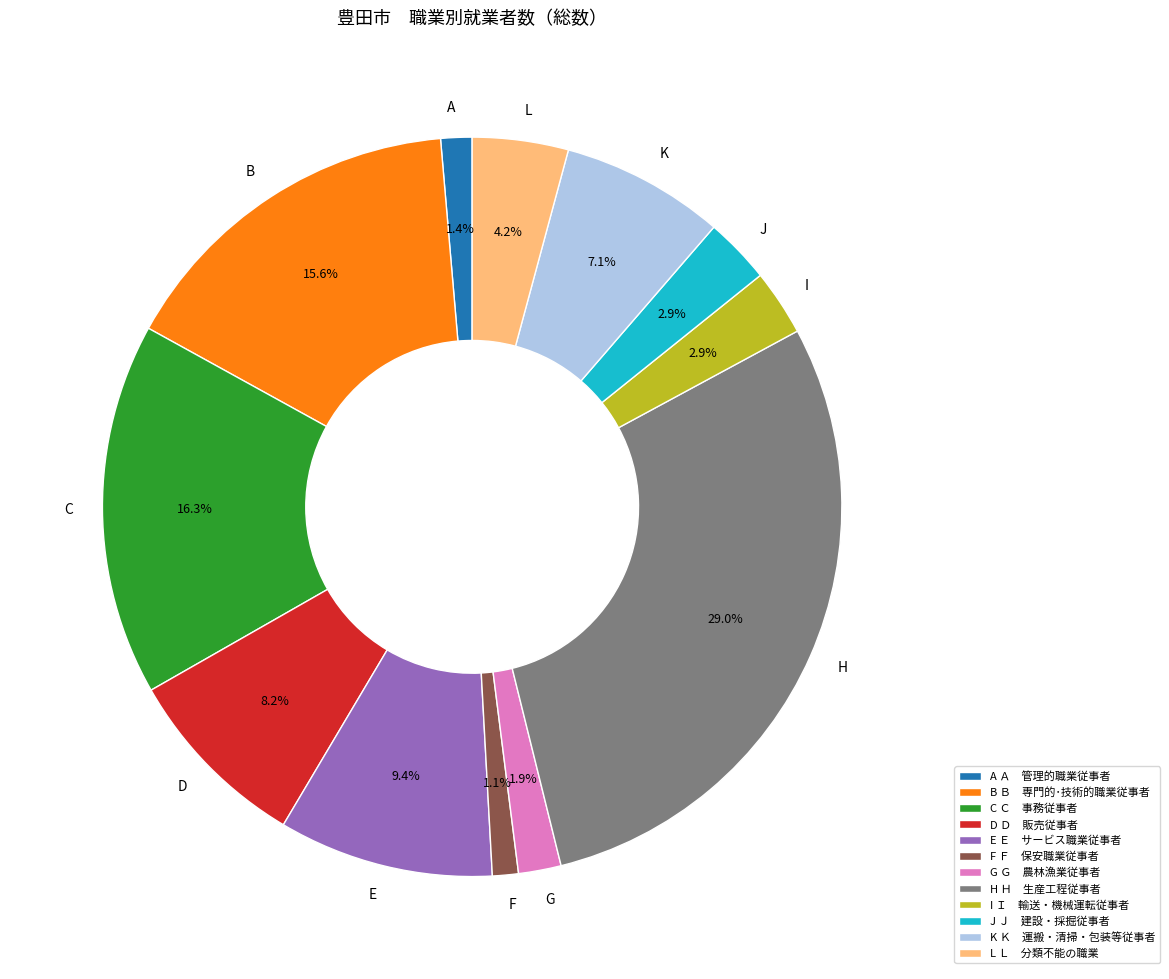

Count the number of slices in the pie.

12